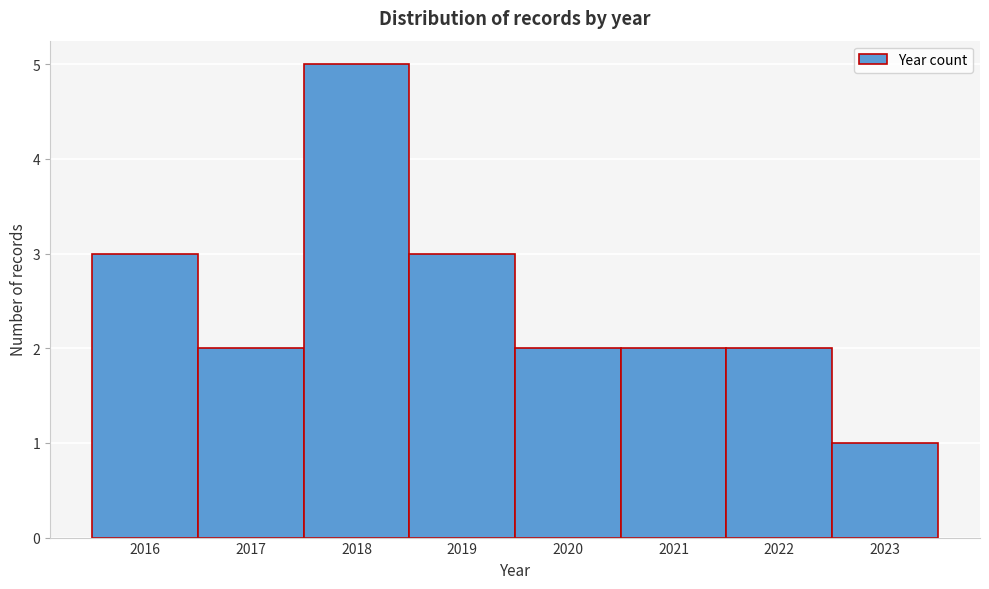

Reading left to right, transcribe this chart: for each bar, give the range it covers on the x-axis and its height. The values are not printed on the chart, so give them approximately, as read against the axis.

2015.5 to 2016.5: 3
2016.5 to 2017.5: 2
2017.5 to 2018.5: 5
2018.5 to 2019.5: 3
2019.5 to 2020.5: 2
2020.5 to 2021.5: 2
2021.5 to 2022.5: 2
2022.5 to 2023.5: 1